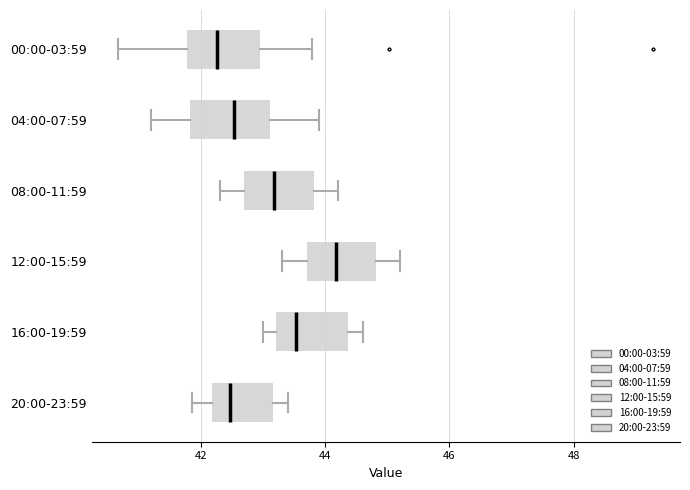

Where is the right edge of the box for 12:00-15:59 on the x-axis? The values are not printed on the chart, so give them approximately, as read against the axis.

44.8